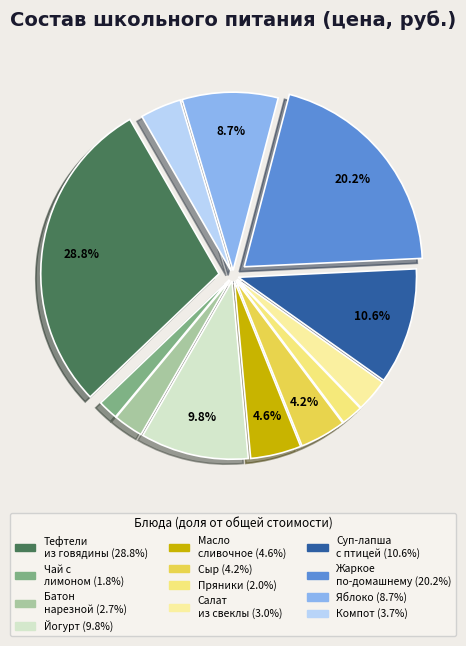

How many segments does this pie chart have?

12